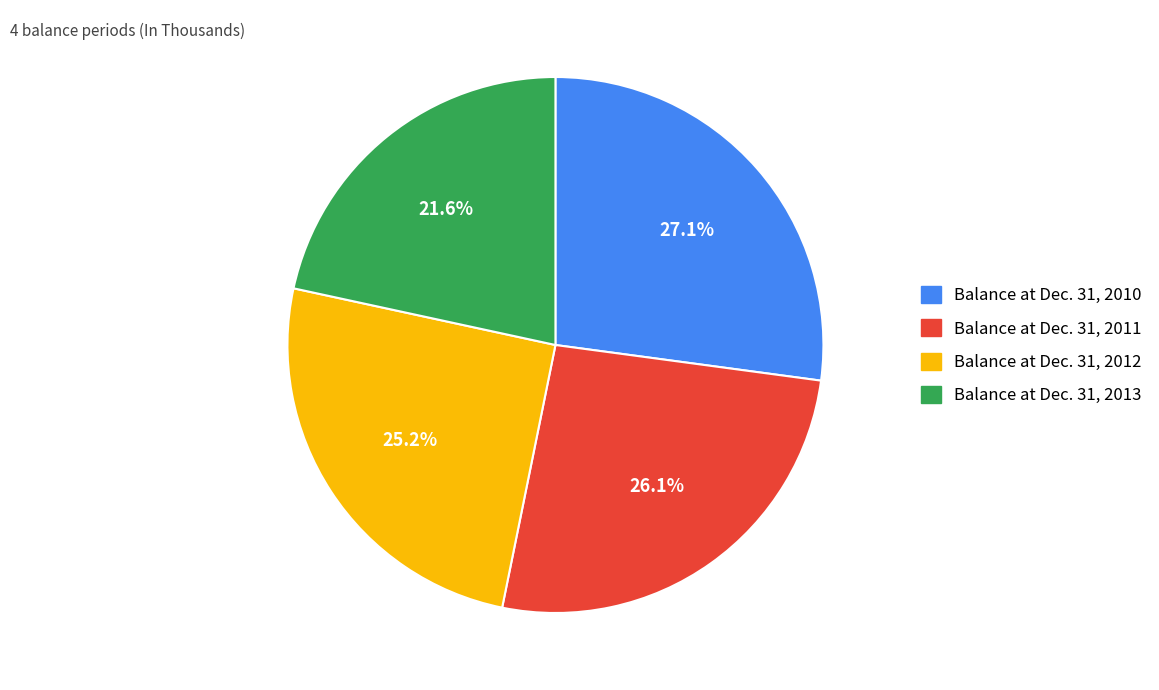

Is there a majority slice in this chart?

No